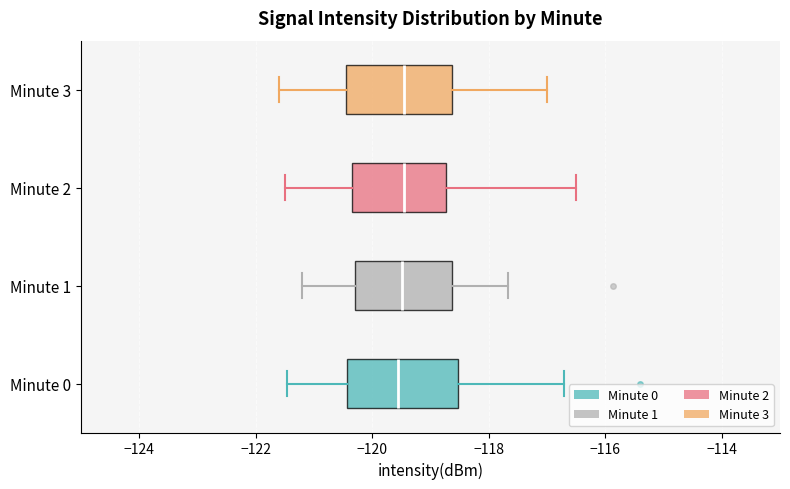

Reading bottom to top, read every box against the x-axis: the position of its median line, the range the box covers, and the ends of its whiskers. The values are not printed on the chart, so give them approximately, as read against the axis.

Minute 0: median -119.6, box -120.4 to -118.6, whiskers -121.4 to -116.6
Minute 1: median -119.4, box -120.2 to -118.6, whiskers -121.2 to -117.6
Minute 2: median -119.4, box -120.4 to -118.8, whiskers -121.4 to -116.4
Minute 3: median -119.4, box -120.4 to -118.6, whiskers -121.6 to -117.0